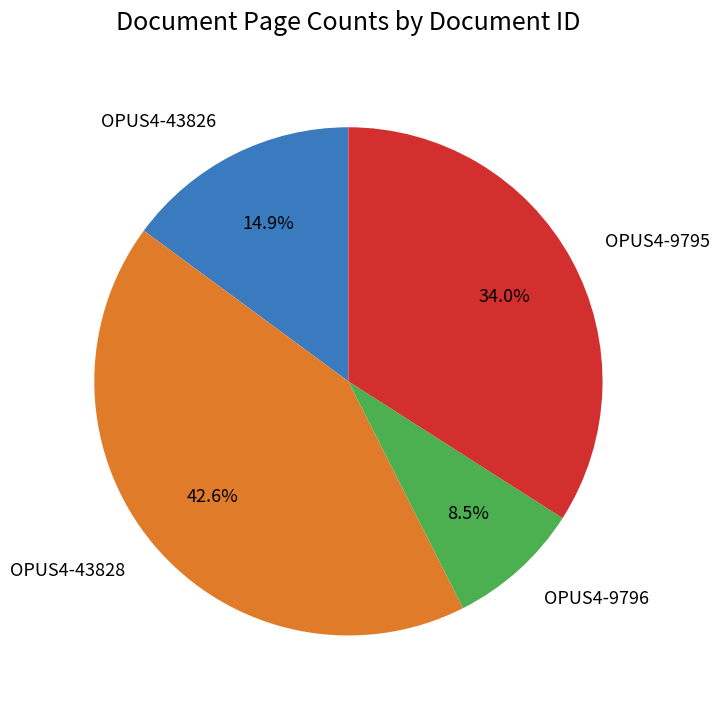

Is OPUS4-43826 the majority of the pie?

No